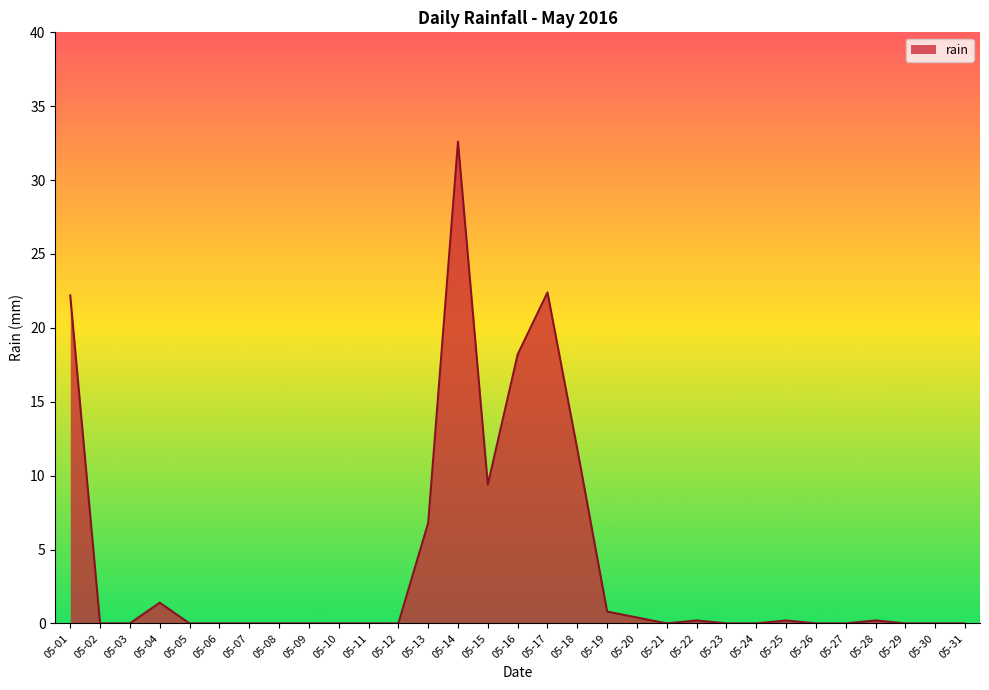

What is the difference between the values at 05-01 and 05-02?

22.2